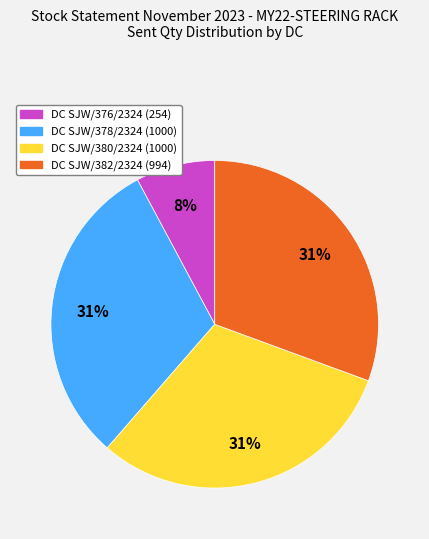

Approximately how many times larger is the value at DC SJW/380/2324 compared to DC SJW/378/2324?

1.0